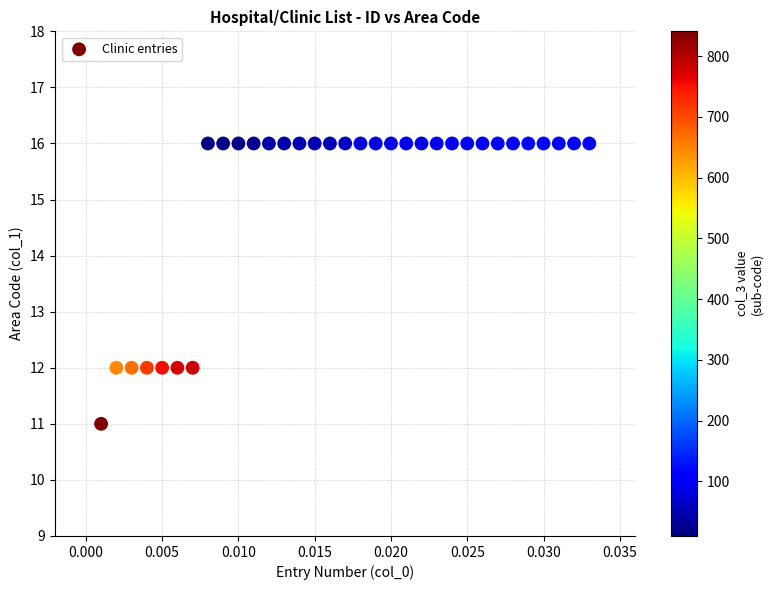

What is the range of Y values (max minus min)?

5